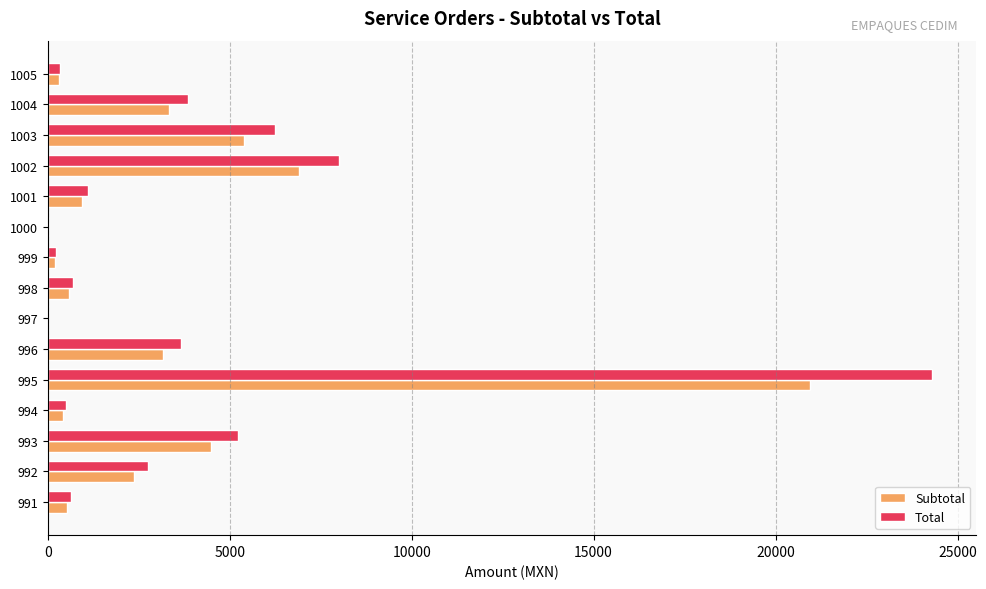

Count the number of categories in the chart.

15